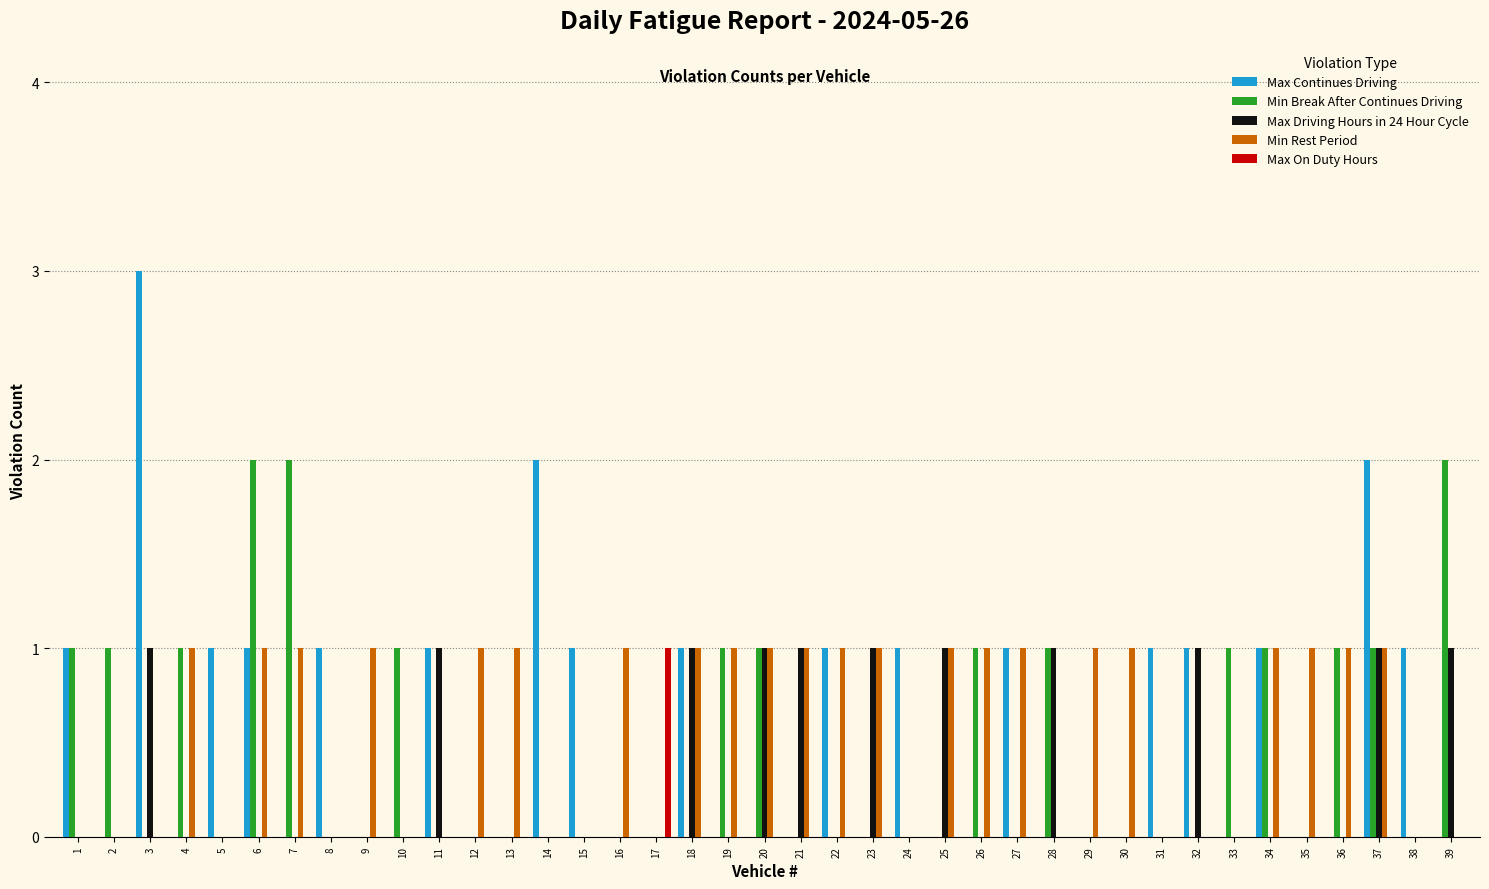

True or false: Max Driving Hours in 24 Hour Cycle has a value of 0 at 19.

True